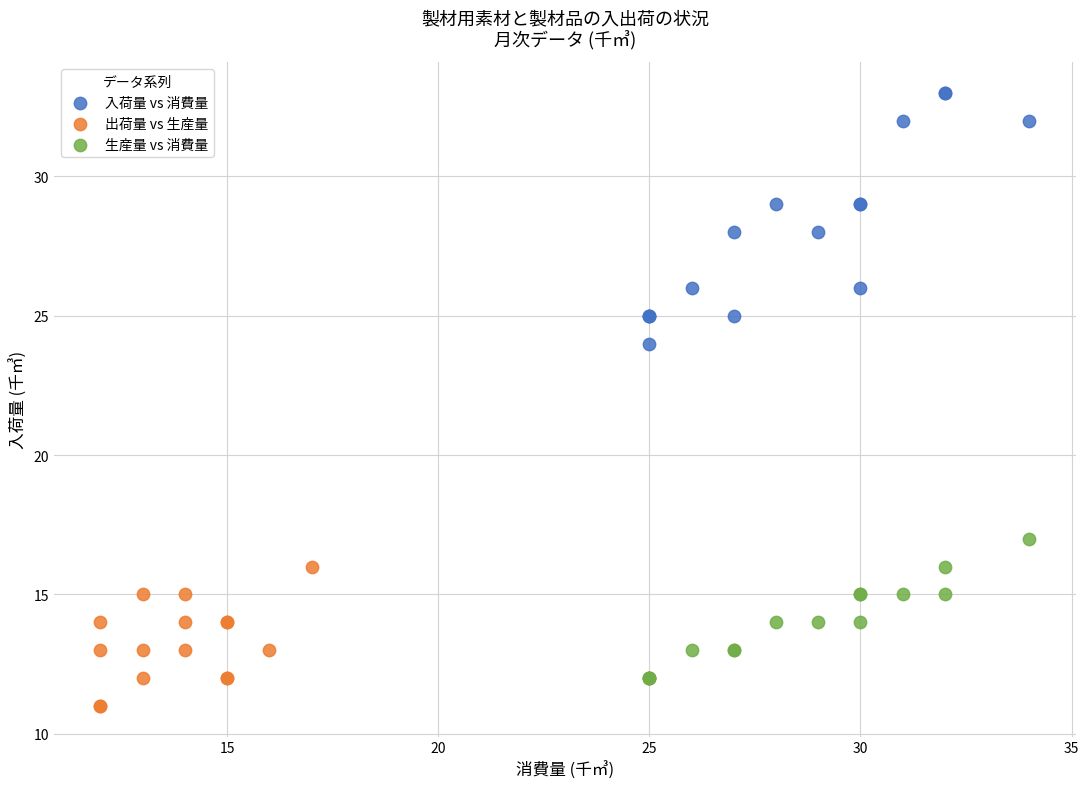

Which series reaches the maximum Y coordinate?

入荷量 vs 消費量